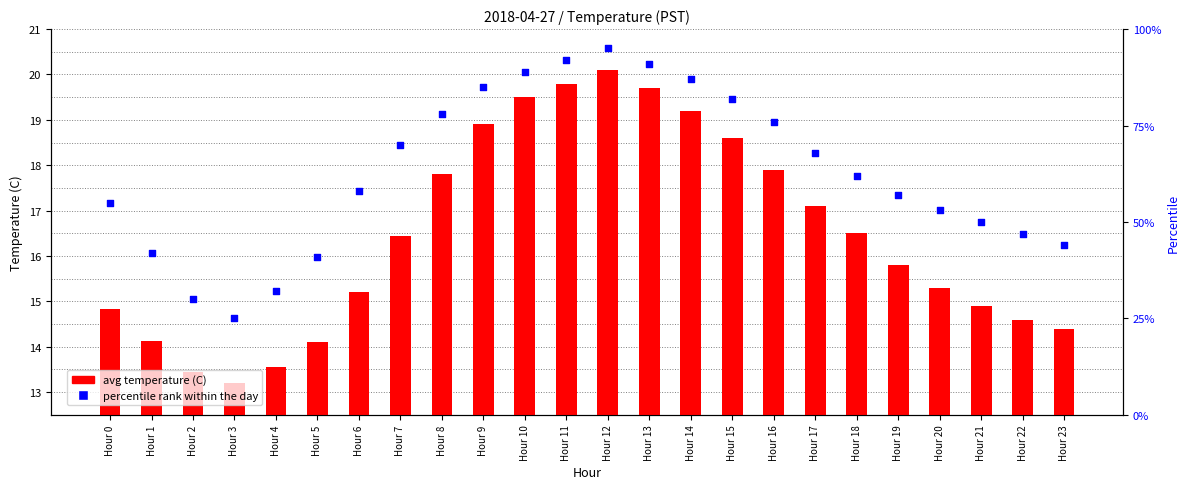

At how many categories does at least one series exceed 42?

19